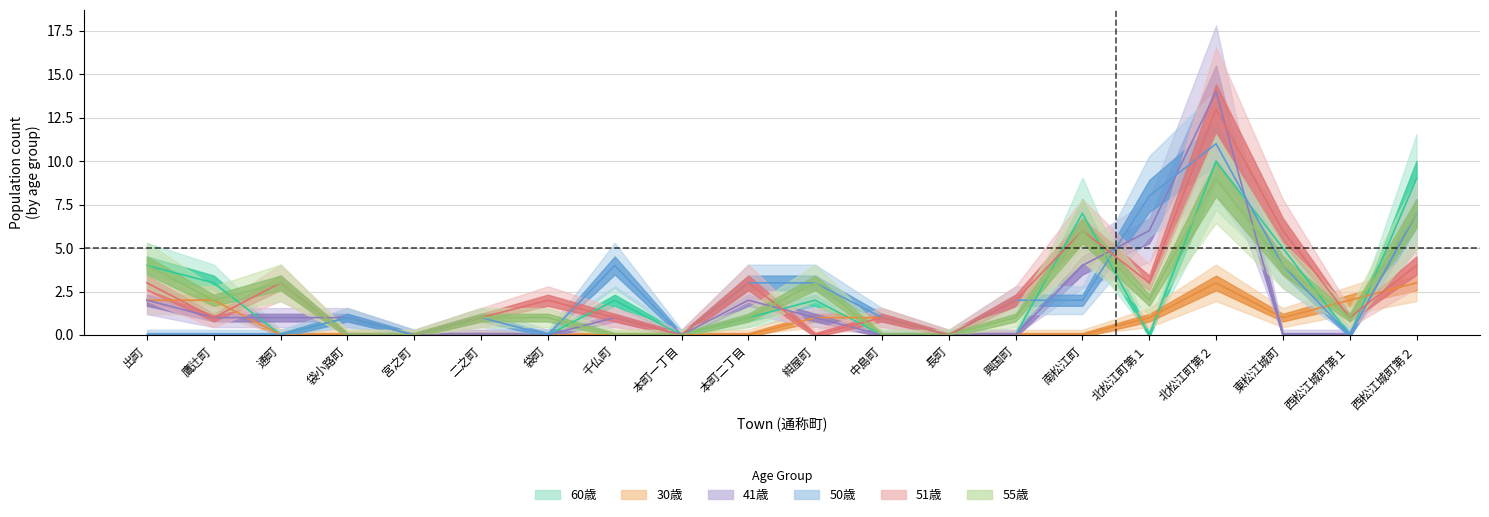

Reading left to right, list all the values displayed in this chart.

60歳: 4	3	0	1	0	0	0	2	0	1	2	0	0	0	7	0	10	5	0	9
30歳: 2	2	0	0	0	0	0	0	0	0	1	1	0	0	0	1	3	1	2	3
41歳: 2	1	1	1	0	0	0	1	0	2	1	0	0	0	4	6	14	0	0	7
50歳: 0	0	0	1	0	1	0	4	0	3	3	1	0	2	2	8	11	4	0	7
51歳: 3	1	3	0	0	1	2	1	0	3	0	1	0	2	6	3	13	6	1	4
55歳: 4	2	3	0	0	1	1	0	0	1	3	0	0	1	6	2	9	4	1	7